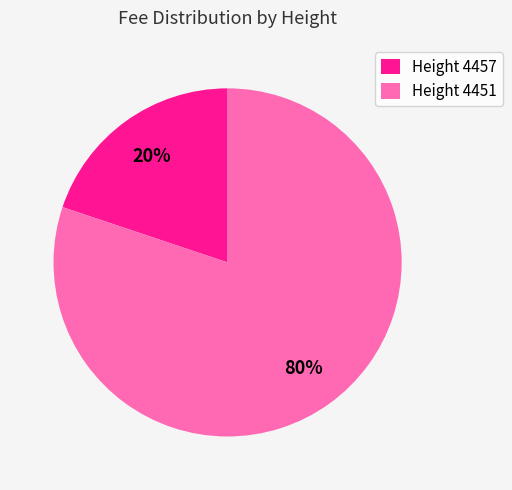

To the nearest percent, what percentage of the pie is Height 4457?

20%